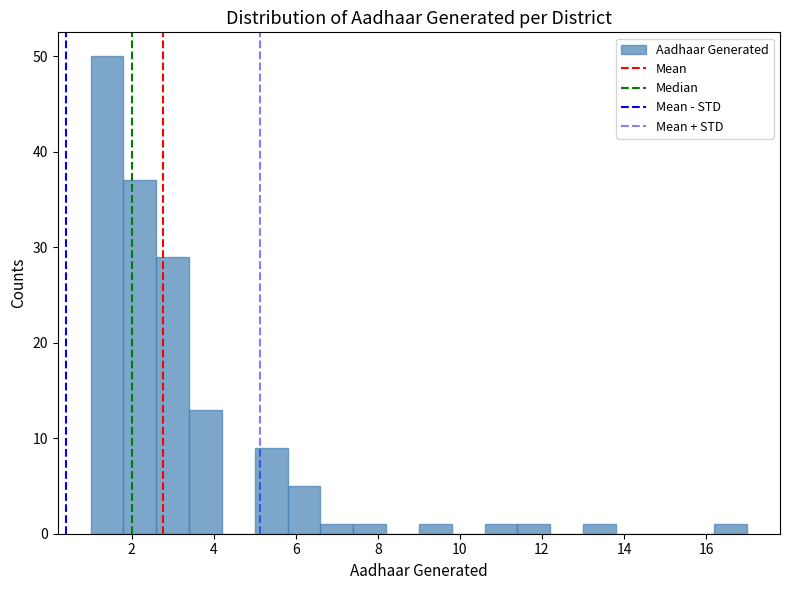

Reading left to right, list every bar in this chart as the range it spans on the x-axis followed by its height. The values are not printed on the chart, so give them approximately, as read against the axis.

1.0 to 1.8: 50
1.8 to 2.6: 37
2.6 to 3.4: 29
3.4 to 4.2: 13
4.2 to 5.0: 0
5.0 to 5.8: 9
5.8 to 6.6: 5
6.6 to 7.4: 1
7.4 to 8.2: 1
8.2 to 9.0: 0
9.0 to 9.8: 1
9.8 to 10.6: 0
10.6 to 11.4: 1
11.4 to 12.2: 1
12.2 to 13.0: 0
13.0 to 13.8: 1
13.8 to 14.6: 0
14.6 to 15.4: 0
15.4 to 16.2: 0
16.2 to 17.0: 1